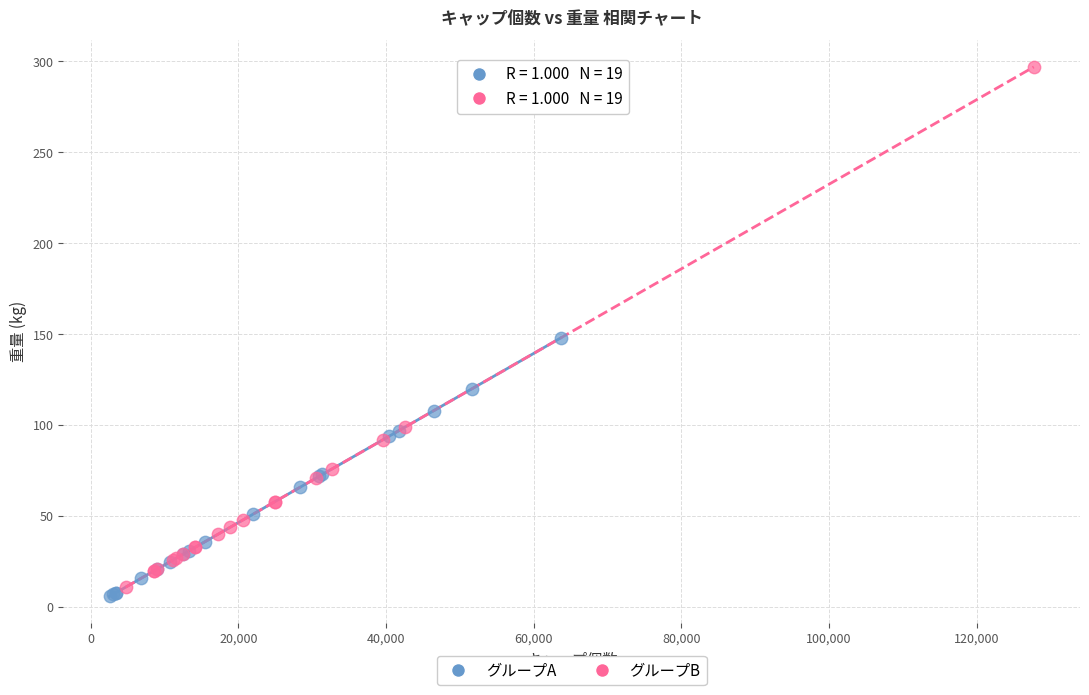

Which series has the widest spread of Y values?

グループB